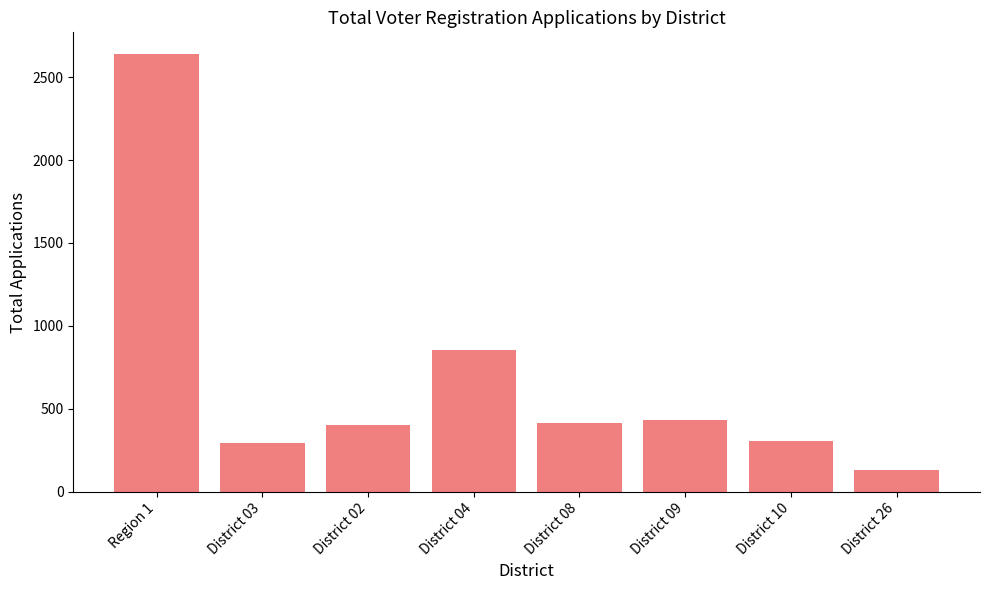

Count the number of categories in the chart.

8